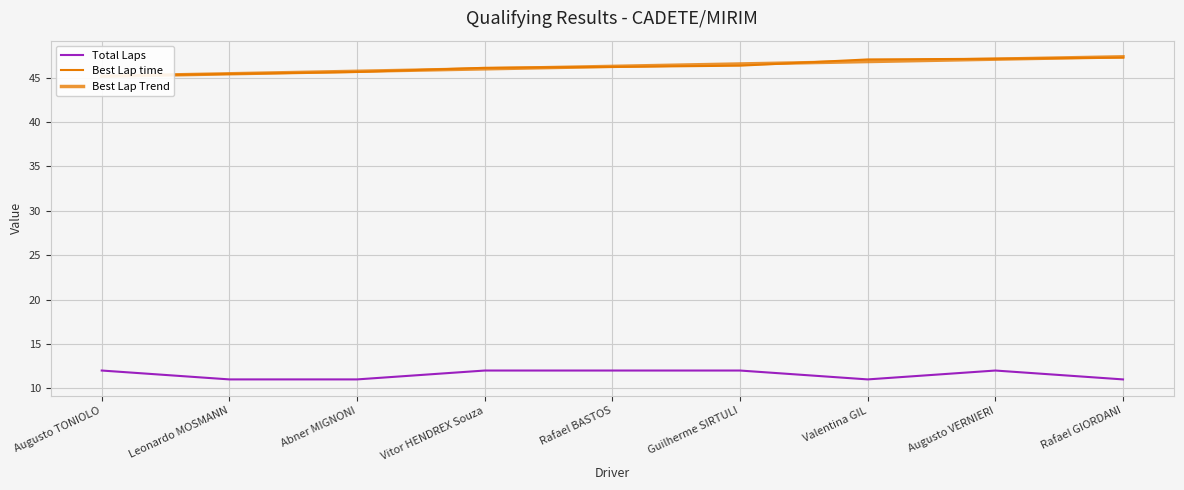

Reading right to left, transcribe all the data shown in this chart.

Total Laps: Rafael GIORDANI=11.0	Augusto VERNIERI=12.0	Valentina GIL=11.0	Guilherme SIRTULI=12.0	Rafael BASTOS=12.0	Vitor HENDREX Souza=12.0	Abner MIGNONI=11.0	Leonardo MOSMANN=11.0	Augusto TONIOLO=12.0
Best Lap time: Rafael GIORDANI=47.3	Augusto VERNIERI=47.1	Valentina GIL=47.1	Guilherme SIRTULI=46.4	Rafael BASTOS=46.2	Vitor HENDREX Souza=46.1	Abner MIGNONI=45.7	Leonardo MOSMANN=45.4	Augusto TONIOLO=45.2
Best Lap Trend: Rafael GIORDANI=47.4	Augusto VERNIERI=47.1	Valentina GIL=46.8	Guilherme SIRTULI=46.6	Rafael BASTOS=46.3	Vitor HENDREX Souza=46.0	Abner MIGNONI=45.7	Leonardo MOSMANN=45.4	Augusto TONIOLO=45.2